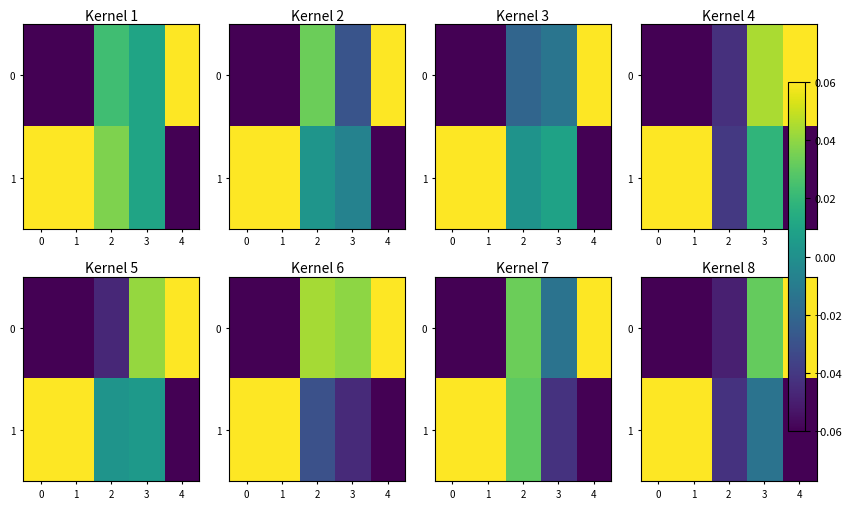

Which series has the largest total across all categories?

1